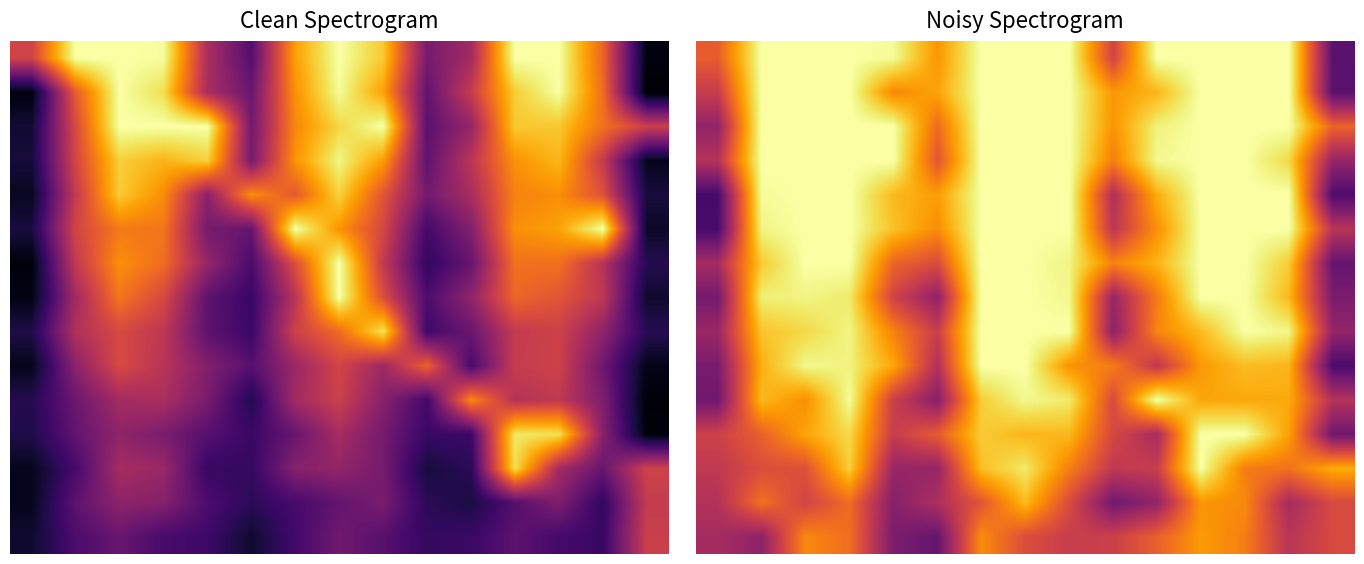

What is the smallest value displayed?

0.2